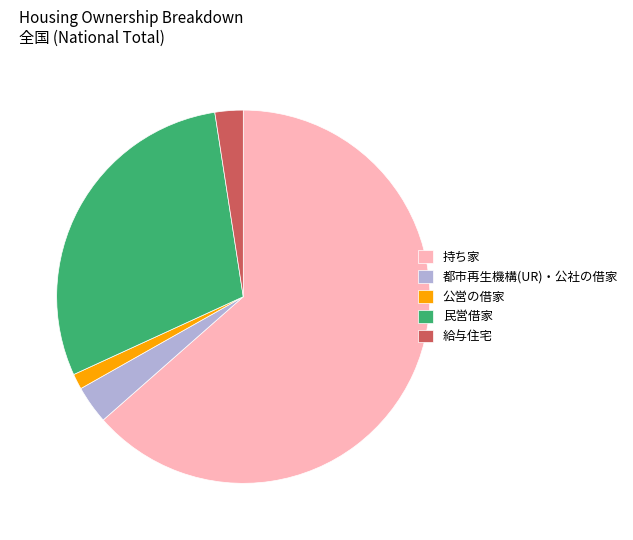

Between 給与住宅 and 民営借家, which is larger?

民営借家